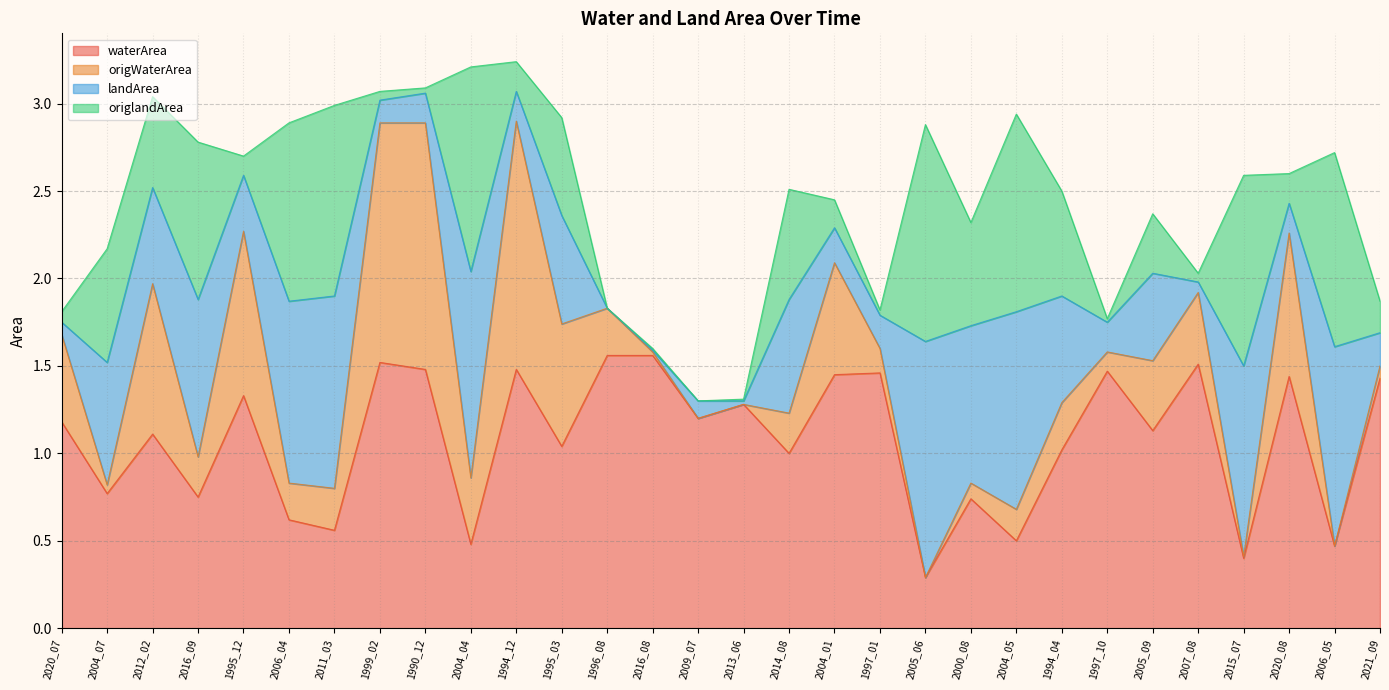

What is the sum of the origlandArea values at 2009_07 and 1999_02?

0.1